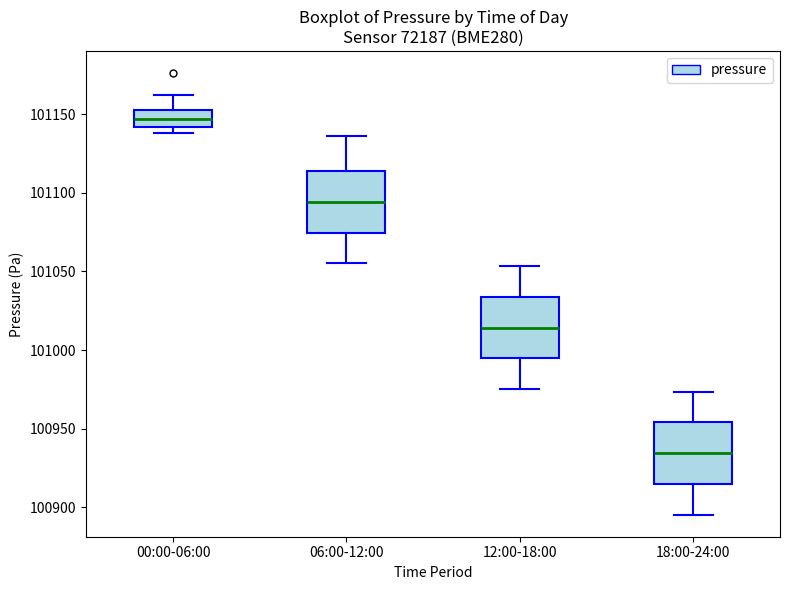

Where does the upper whisker of the box for 12:00-18:00 end on the y-axis? The values are not printed on the chart, so give them approximately, as read against the axis.

101055